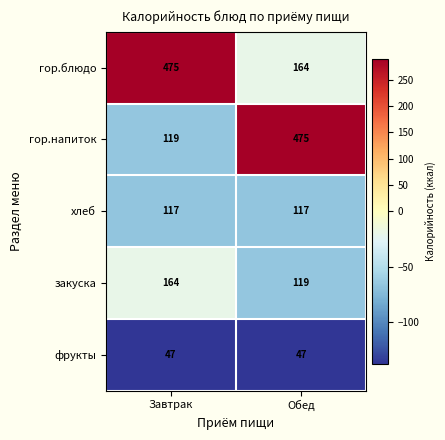

What is the total value across all series at Завтрак?

922